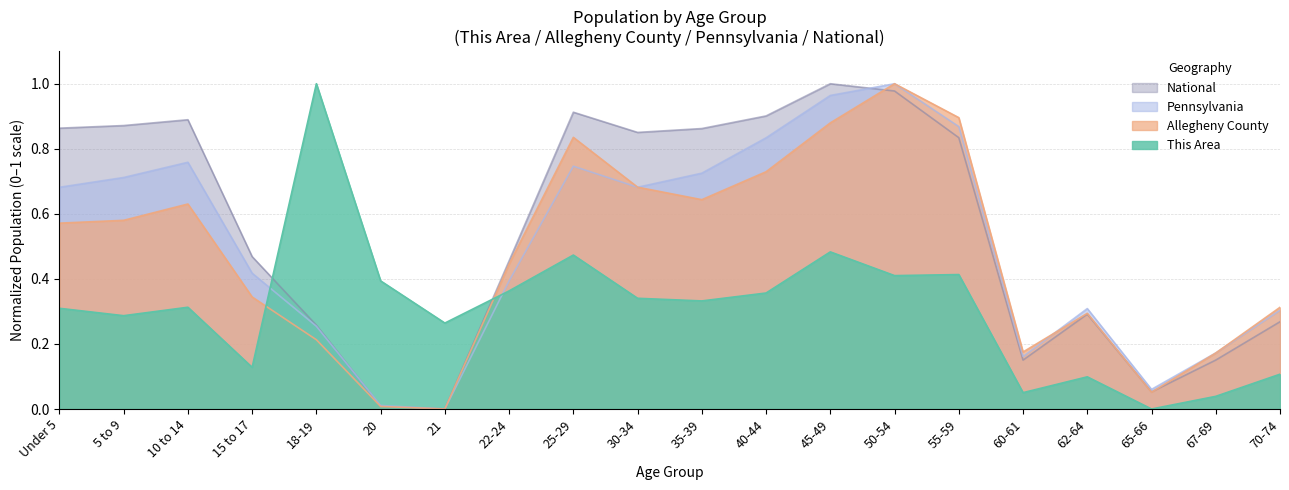

Which series has the largest total across all categories?

National